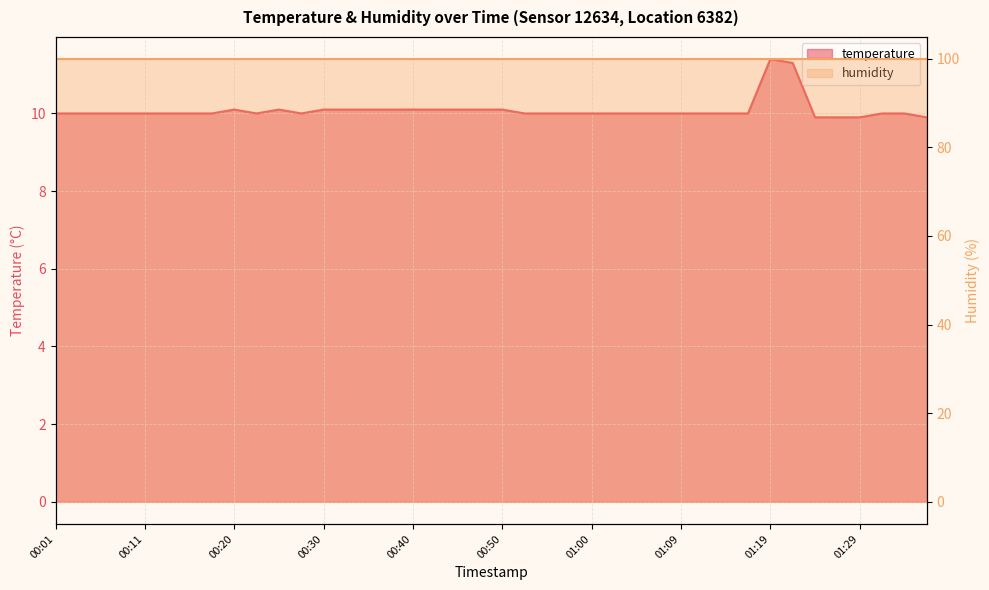

What is the maximum value shown in the chart?

11.4